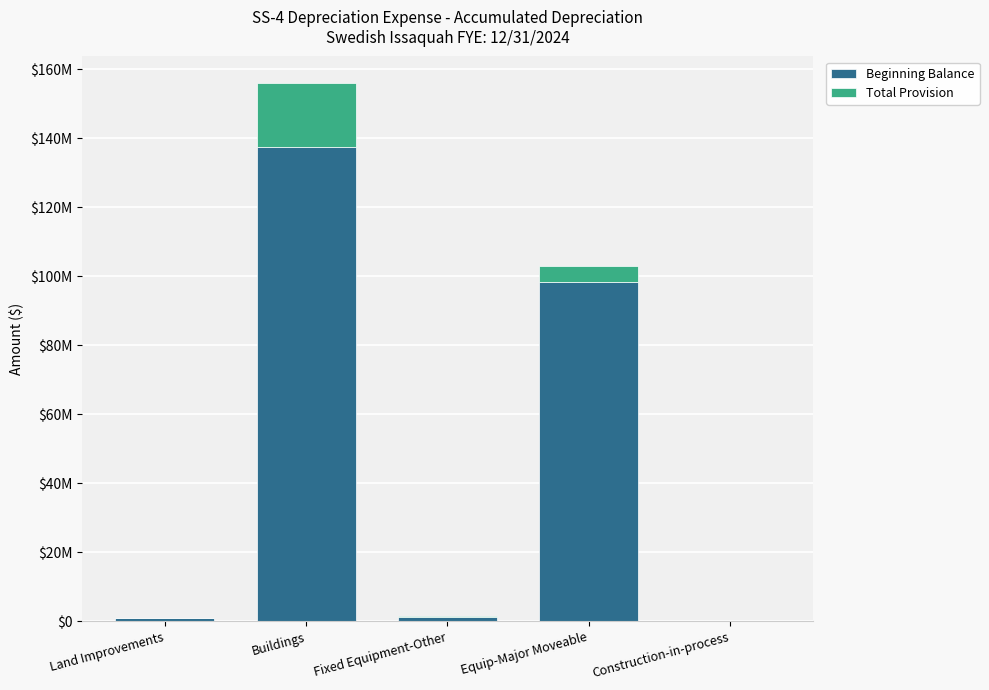

What is the difference between the maximum and minimum values in the Beginning Balance series?

137531589